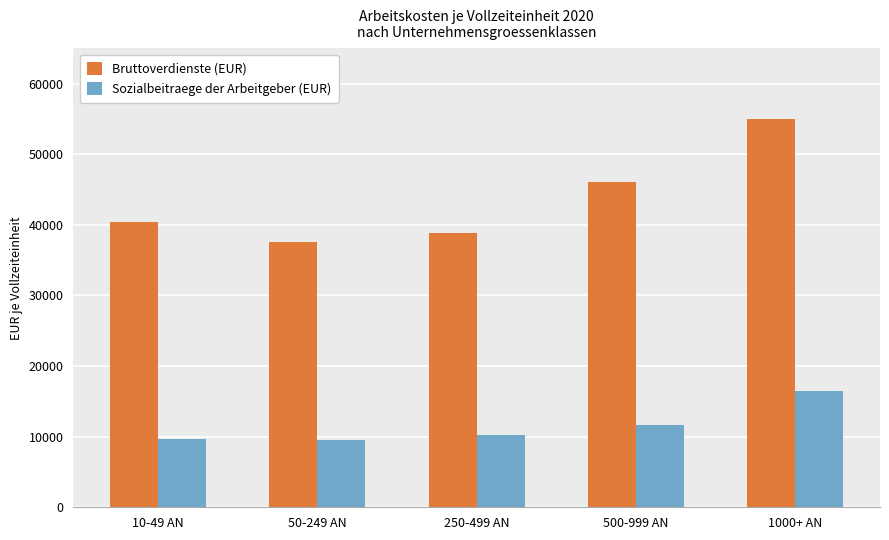

What is the difference between the highest and lowest values at 1000+ AN?

38495